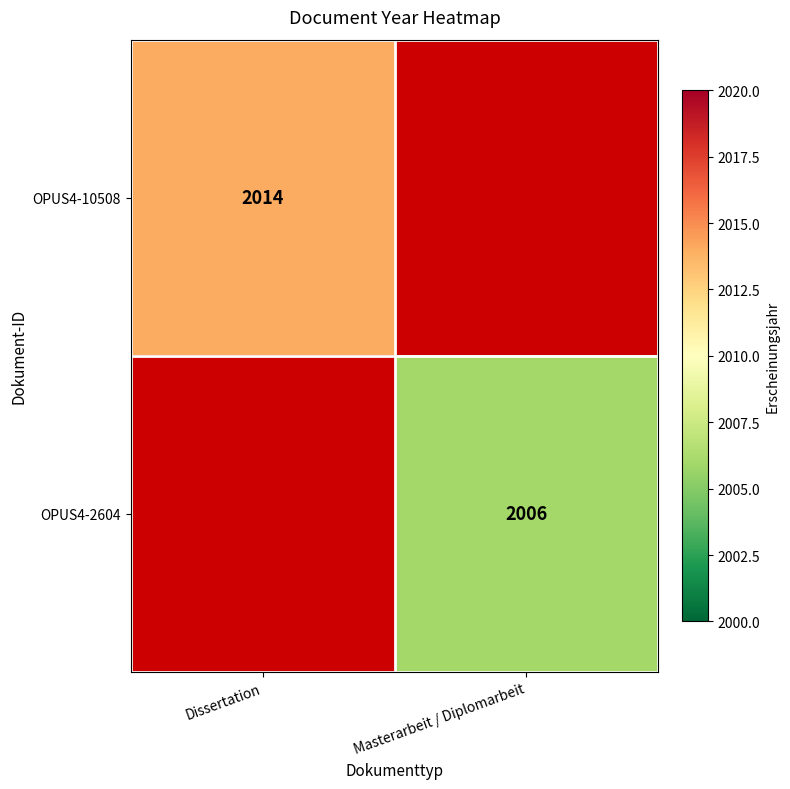

Which label corresponds to the largest value in the chart?

Dissertation